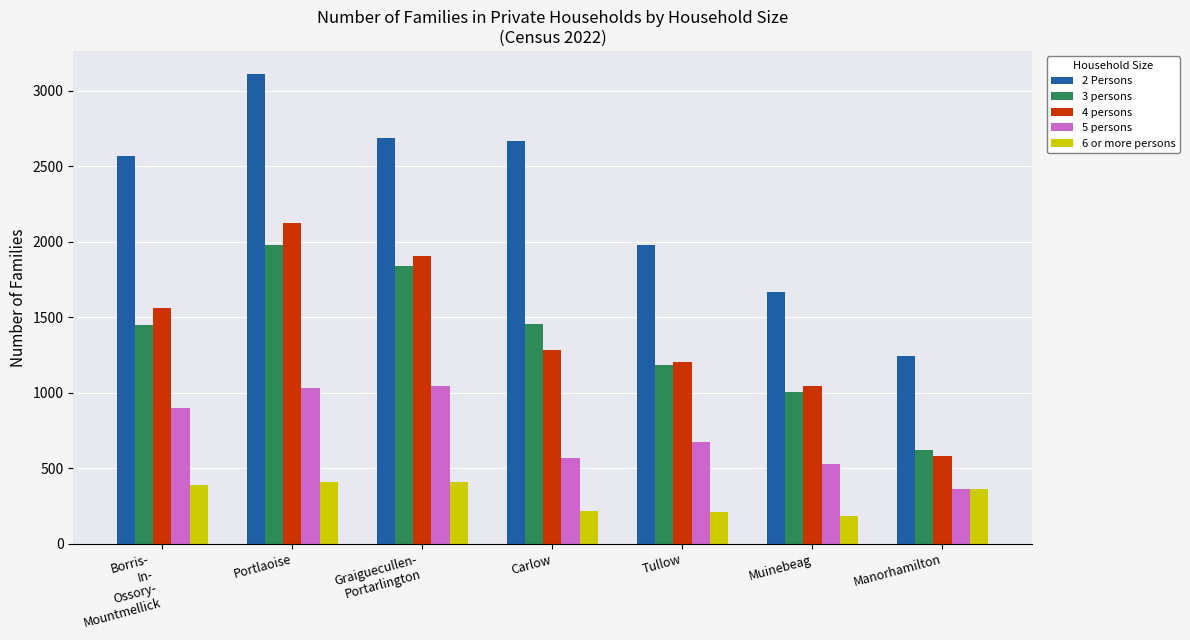

Rank the series by their maximum value, from lowest to highest.

6 or more persons, 5 persons, 3 persons, 4 persons, 2 Persons